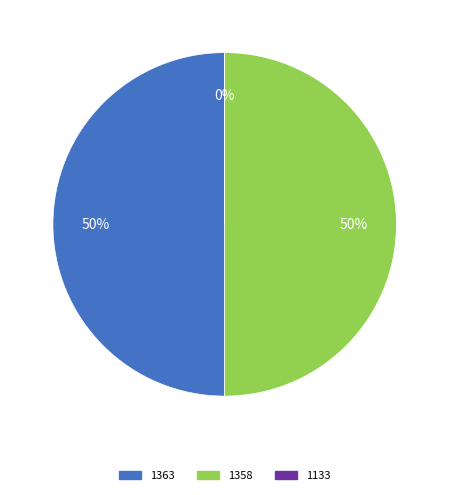

Combined, do 1358 and 1133 account for over 50%?

No